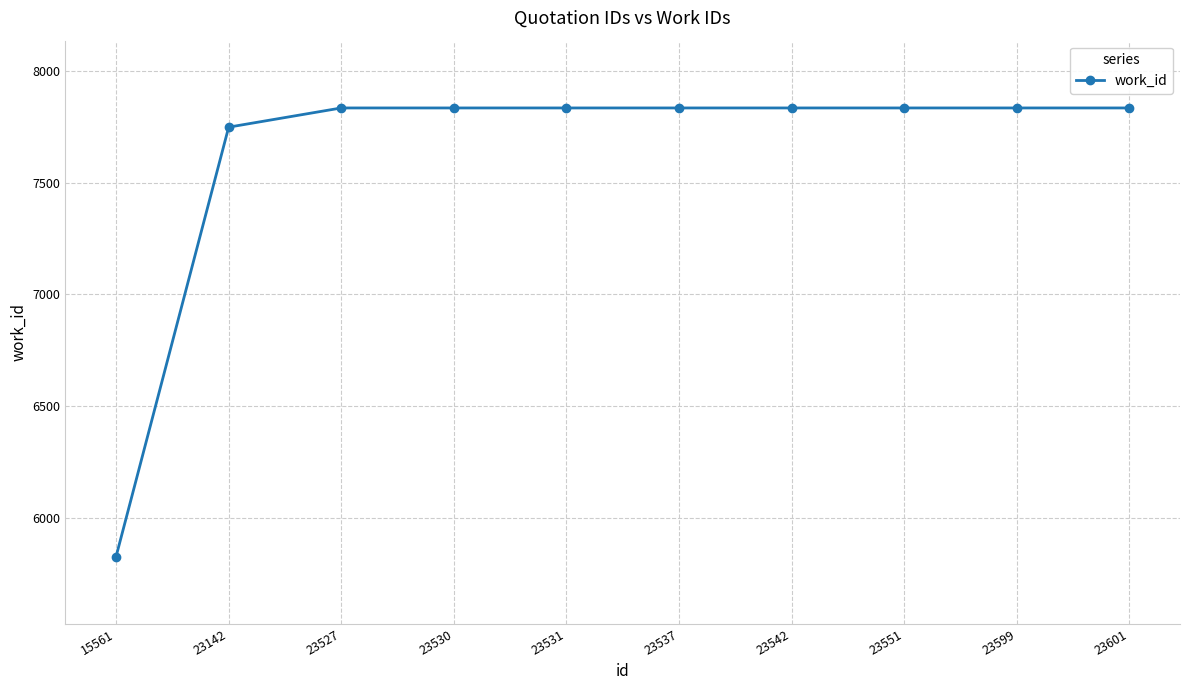

Approximately how many times larger is the value at 23542 compared to 23537?

1.0